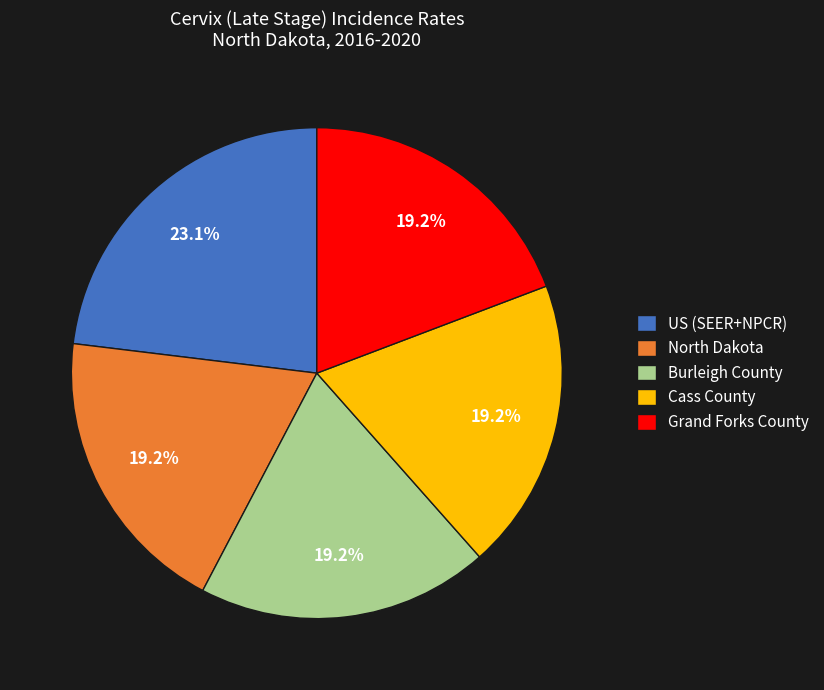

Which slice is the largest?

US (SEER+NPCR)